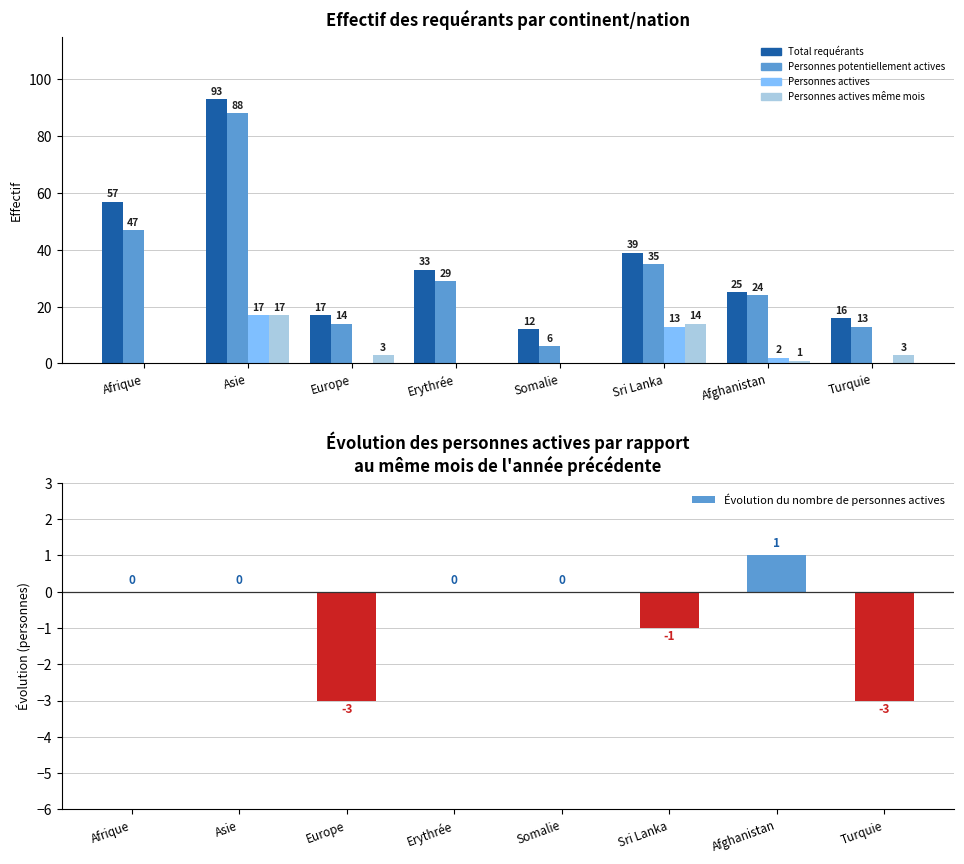

What is the sum of the Personnes potentiellement actives values at Afghanistan and Asie?

112